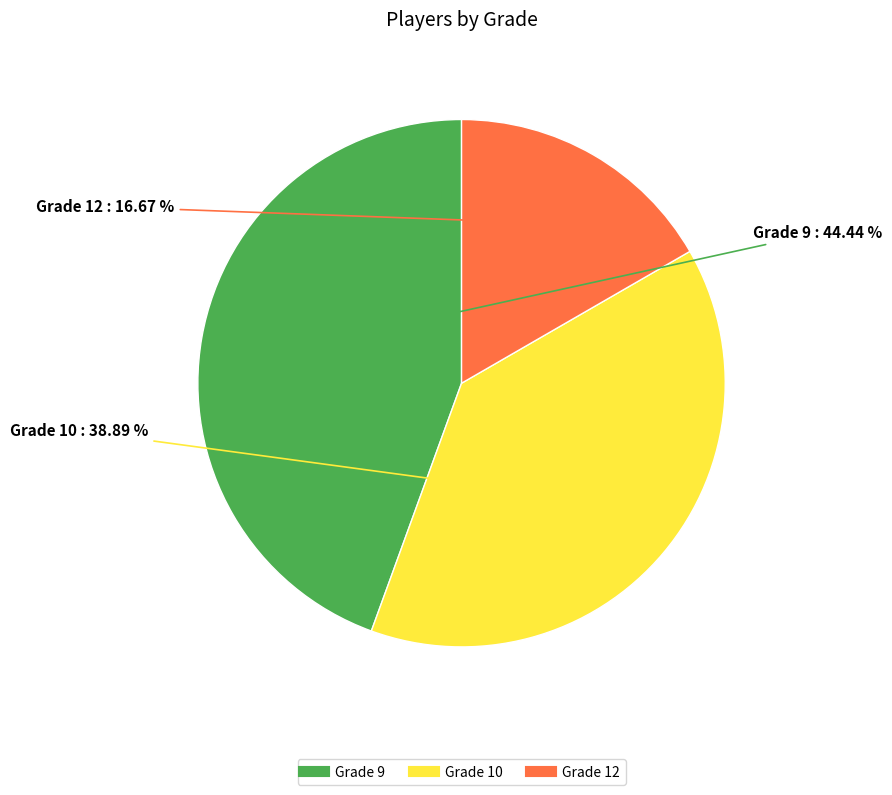

Is there any slice that represents more than half of the pie?

No